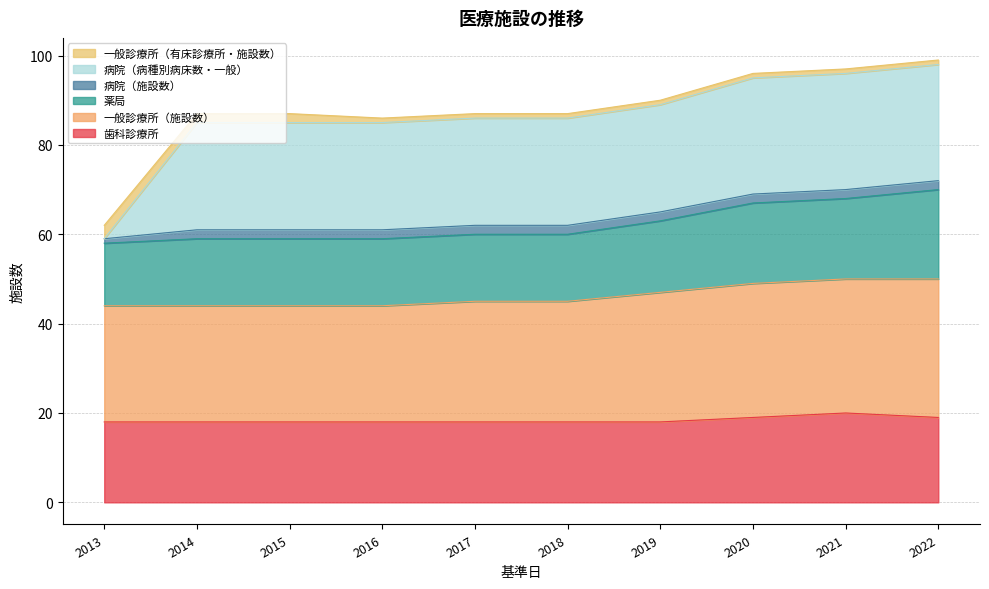

The 薬局 series shows 81 at 2016. True or false?

False